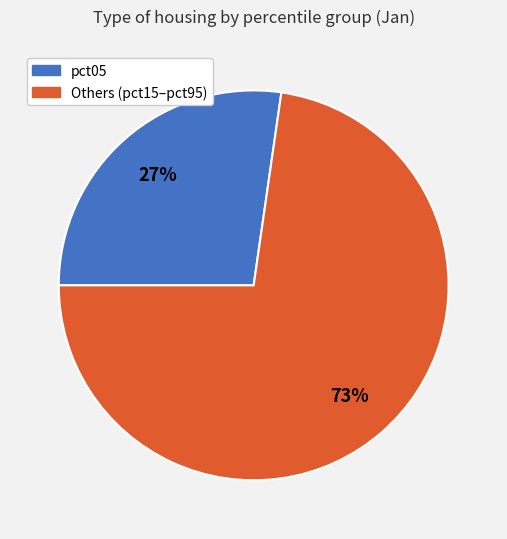

To the nearest percent, what is the average slice percentage?

50%